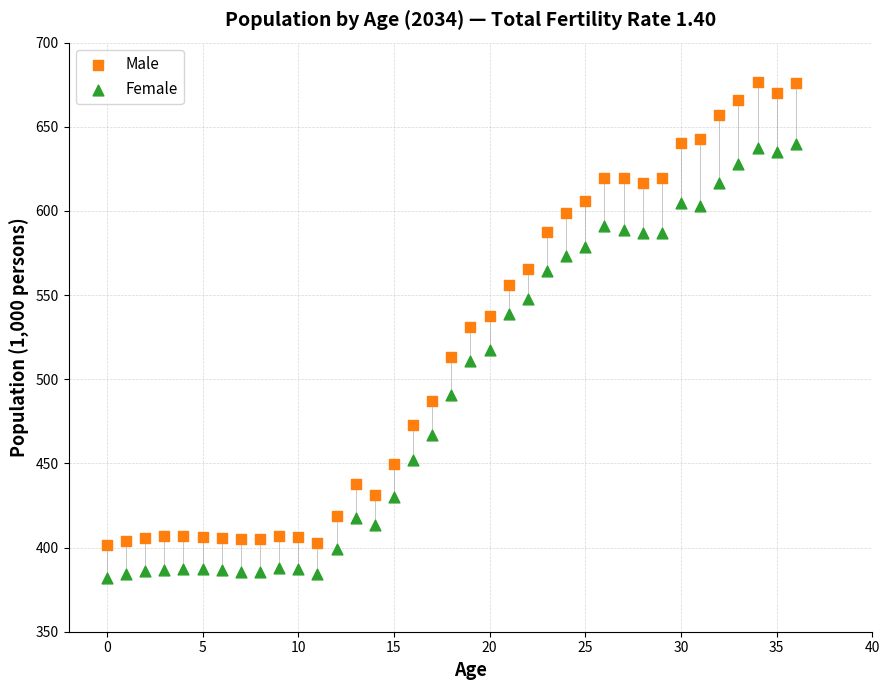

Which series contains the lowest Y value?

Female